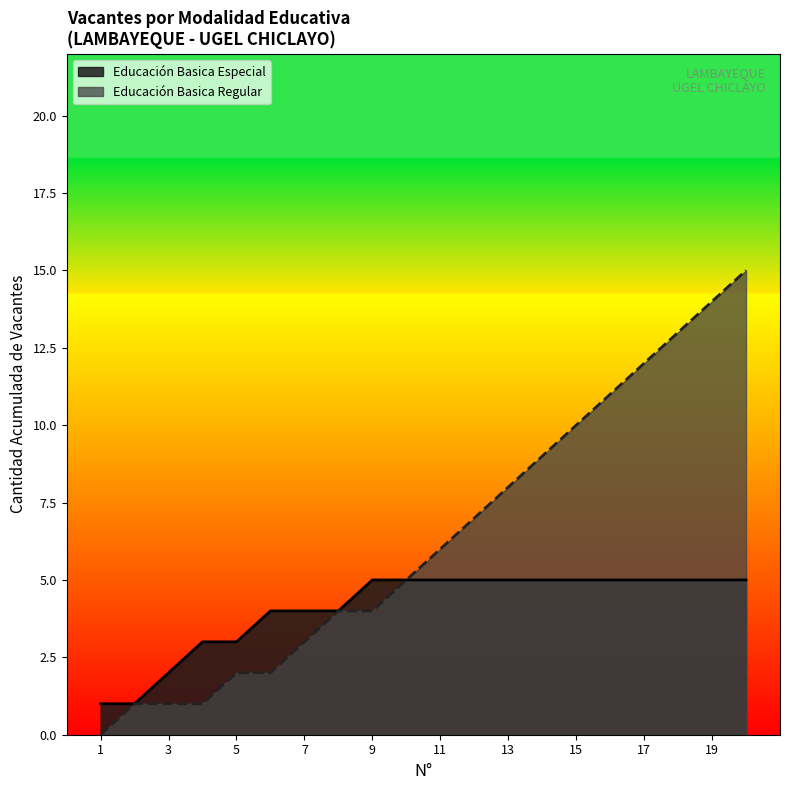

Is the value of Educación Basica Especial at 17 greater than the value of Educación Basica Regular at 17?

No